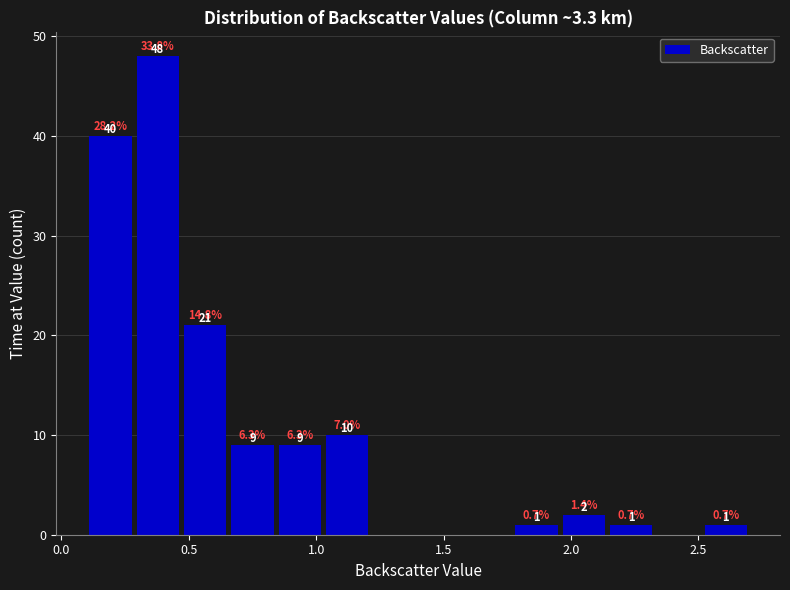

Read against the x-axis, roughly where is the centre of the tallest bar?

0.40